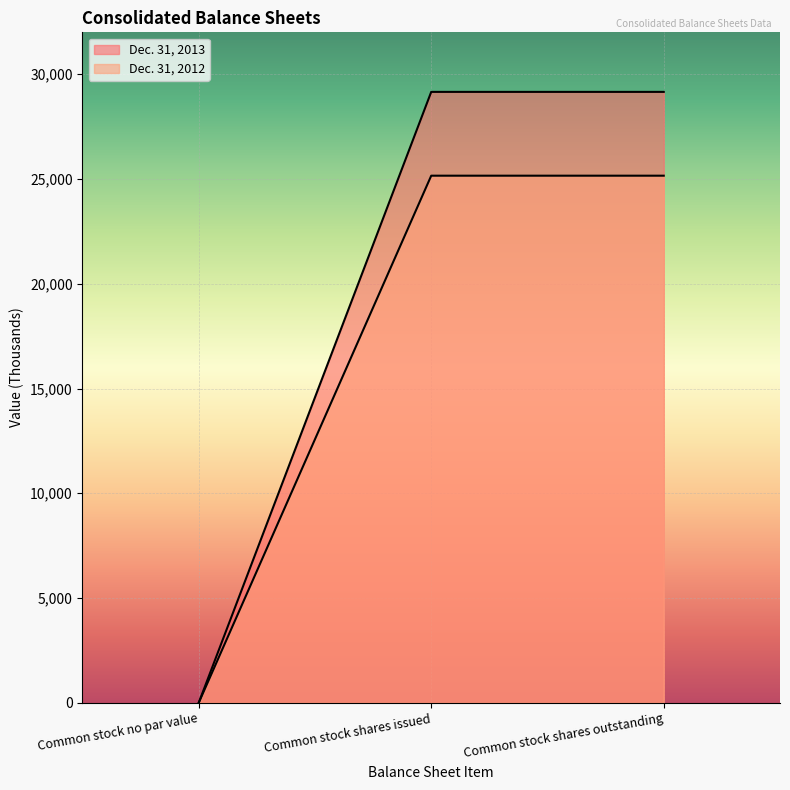

What value does the Dec. 31, 2013 series have at Common stock shares outstanding?

29158